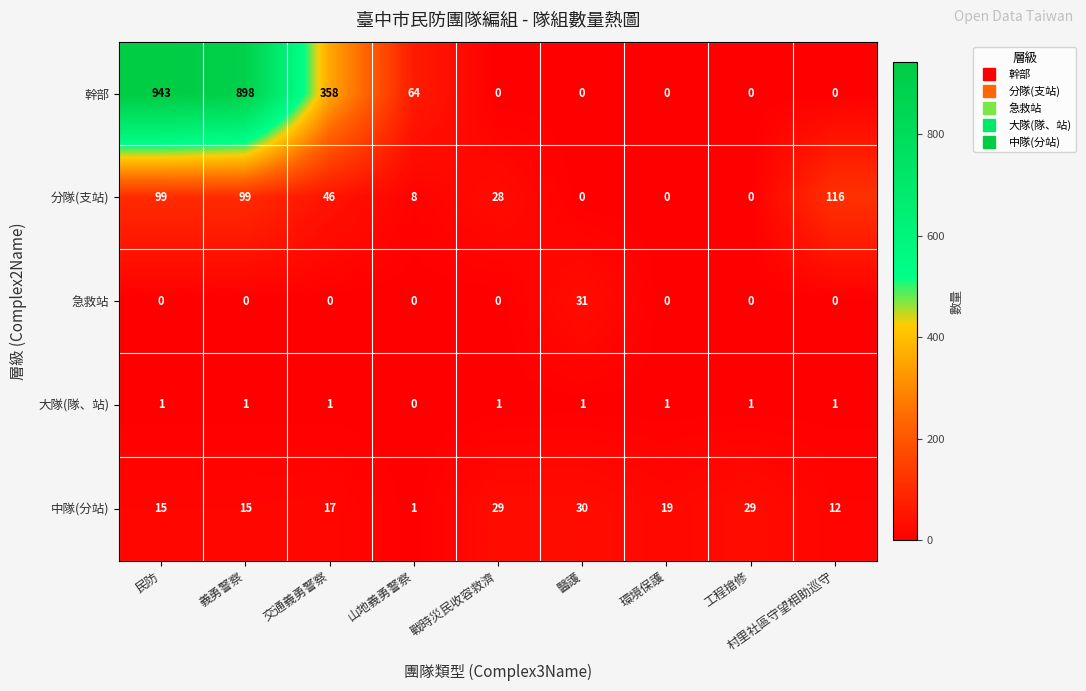

At which category is the sum across all series the highest?

民防